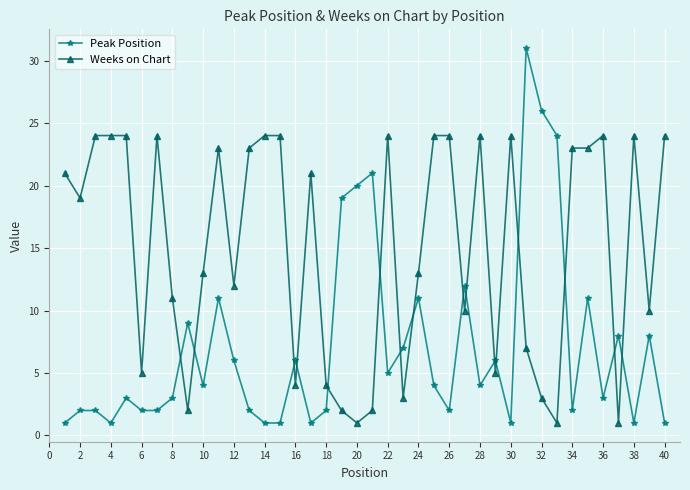

Which series has the widest spread of values?

Peak Position